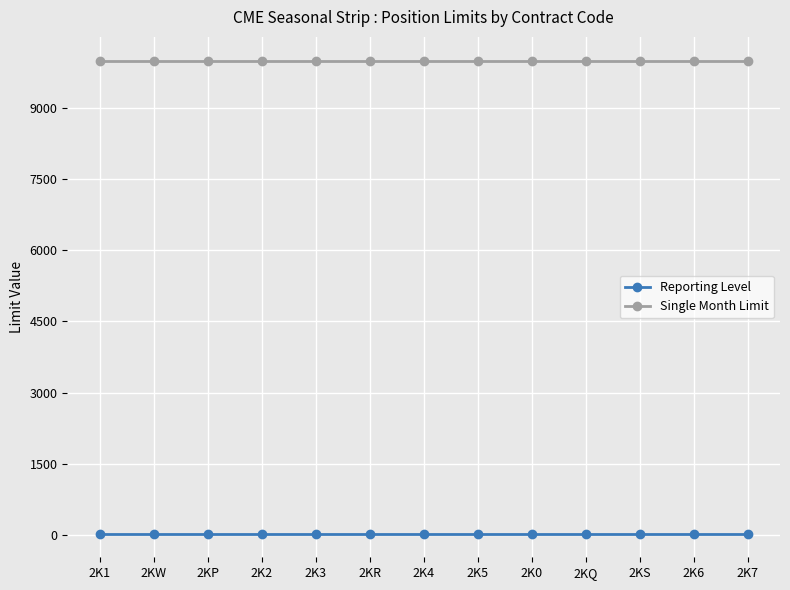

Is the value of Reporting Level at 2K6 greater than the value of Single Month Limit at 2K7?

No